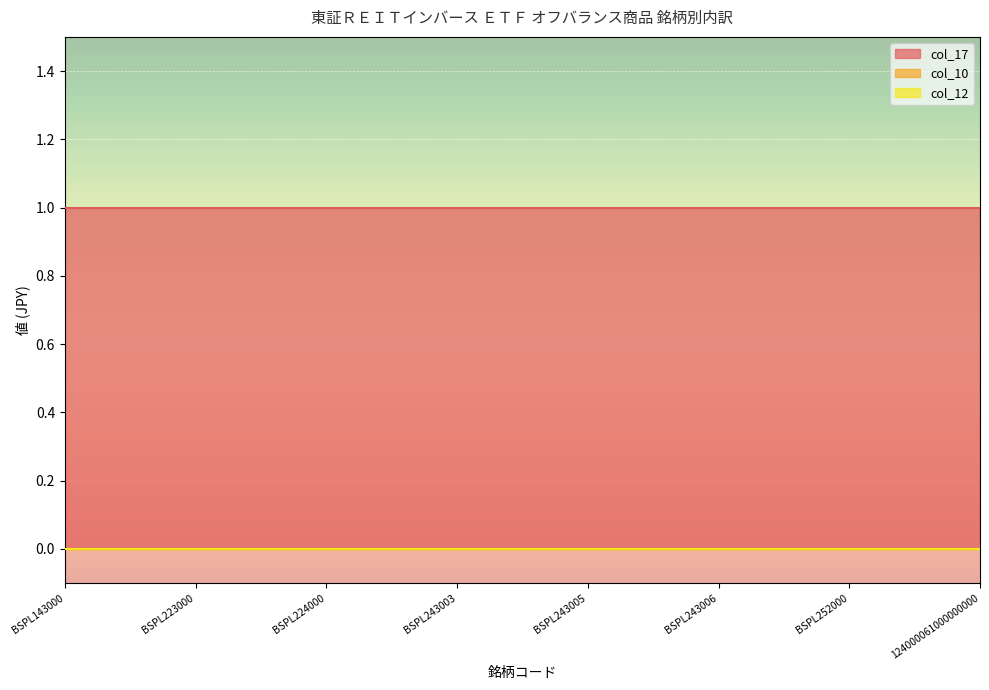

What position from the right is BSPL243005?

4